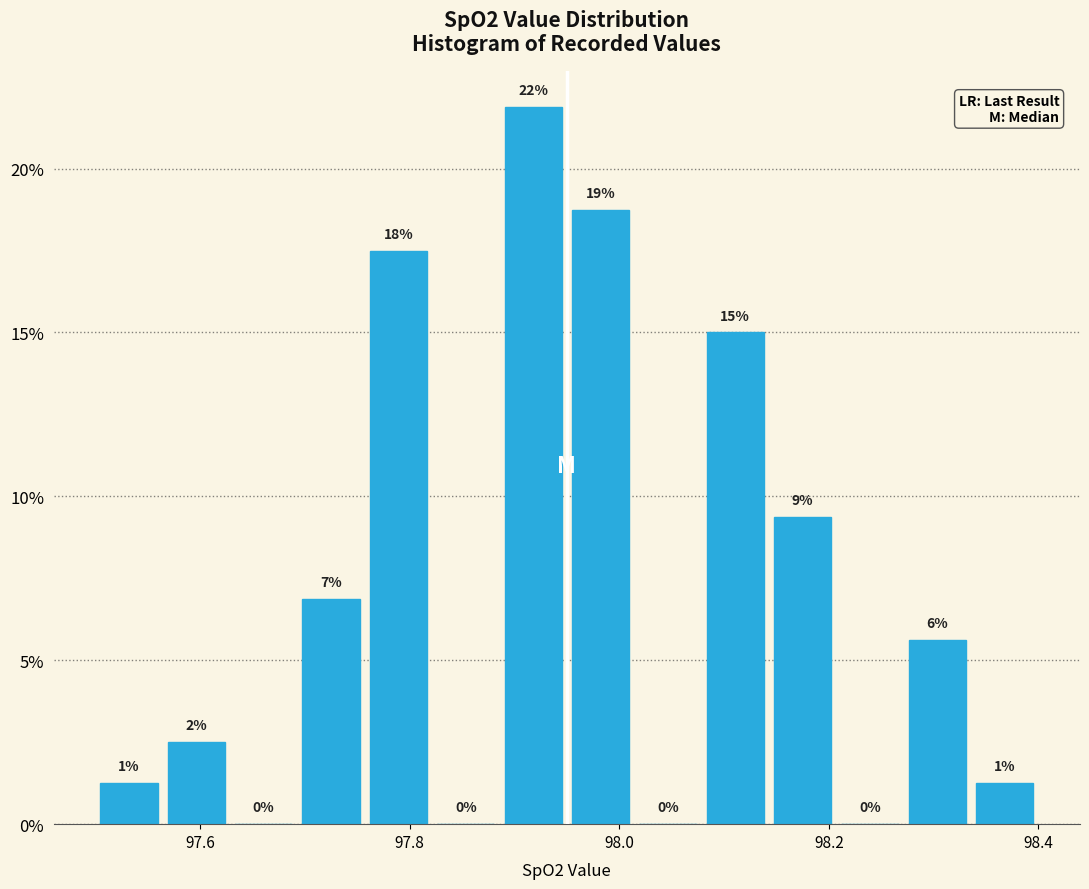

Around what value on the x-axis is the tallest bar? Give the approximate position of its centre, as read against the axis.

97.92